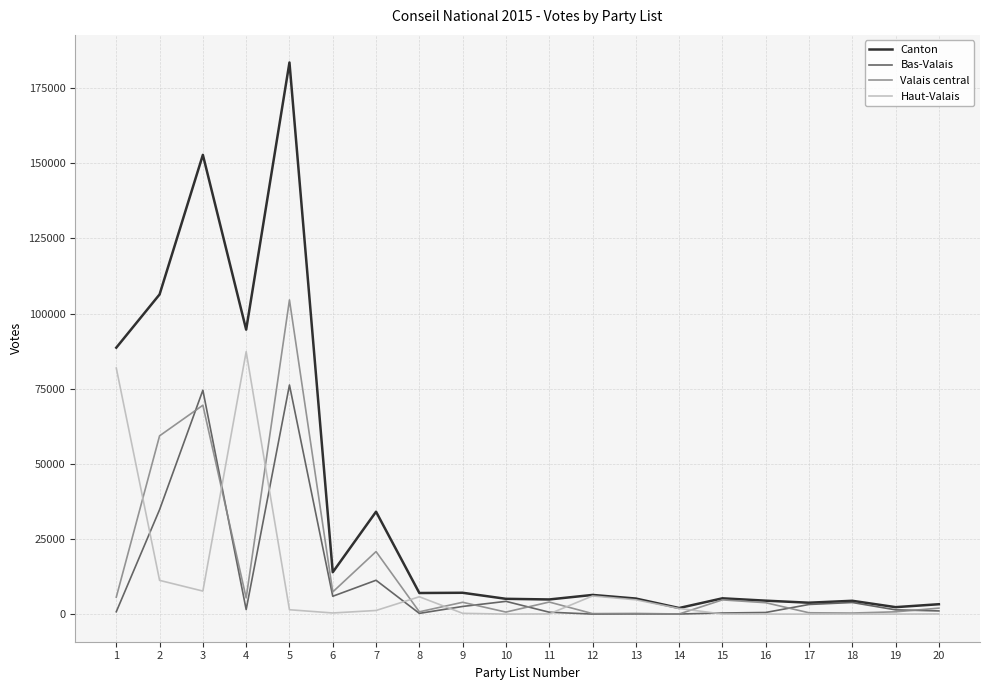

The value of Bas-Valais at 7 is 11299. True or false?

True